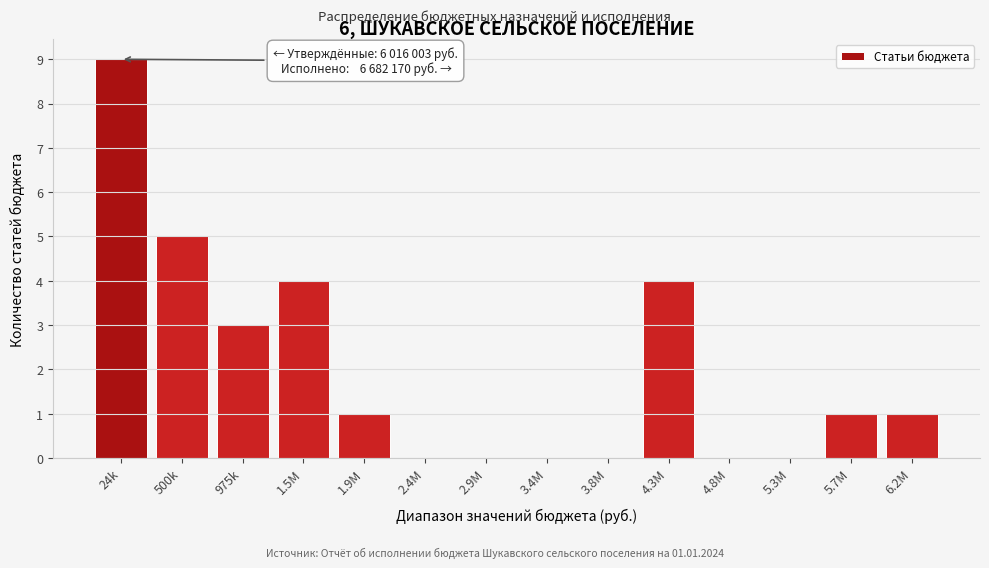

Reading left to right, extract all data points from this chart.

24k=9	500k=5	975k=3	1.5M=4	1.9M=1	2.4M=0	2.9M=0	3.4M=0	3.8M=0	4.3M=4	4.8M=0	5.3M=0	5.7M=1	6.2M=1